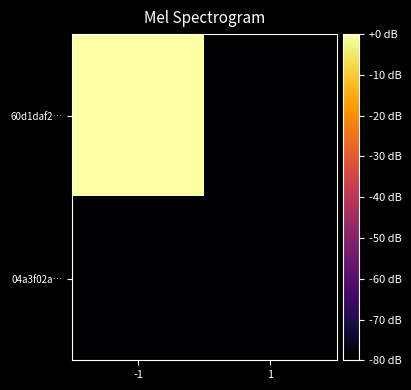

Count the number of data series in this chart.

2